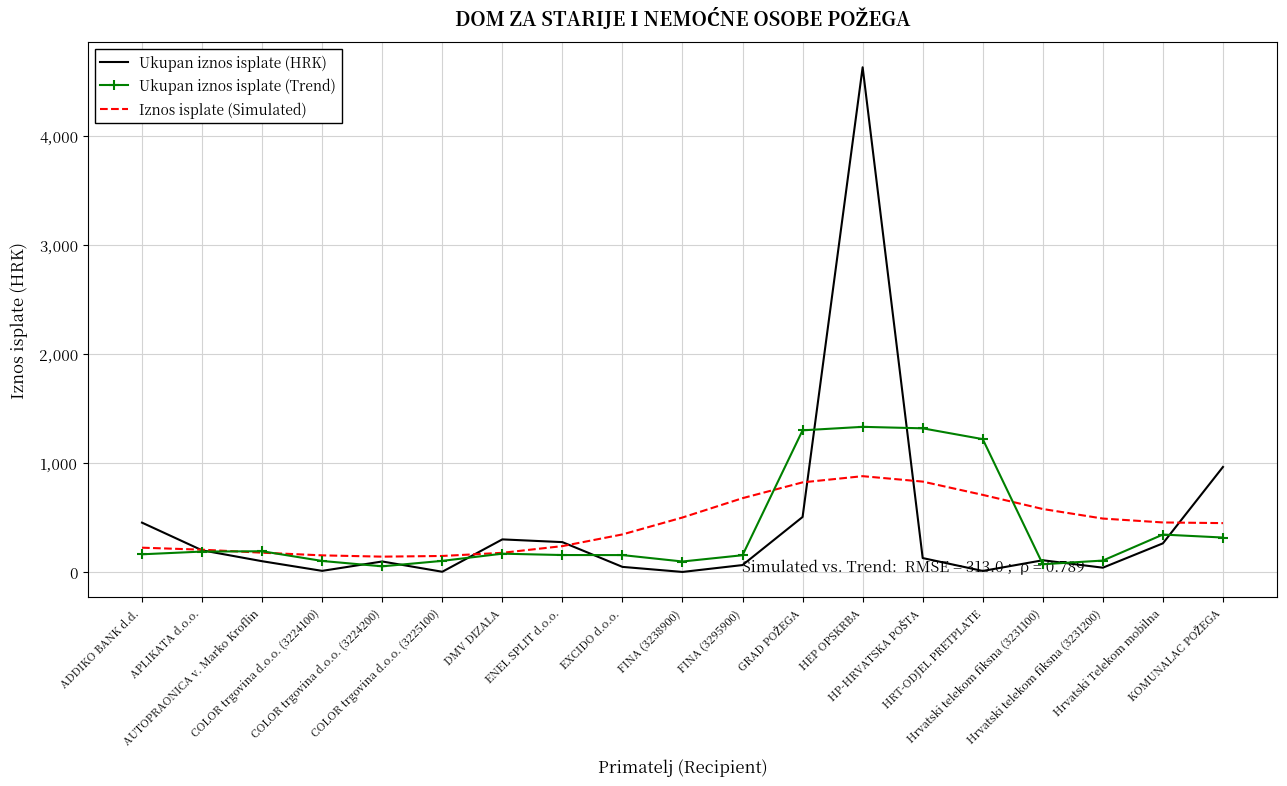

What is the minimum value for Iznos isplate (Simulated)?

141.9